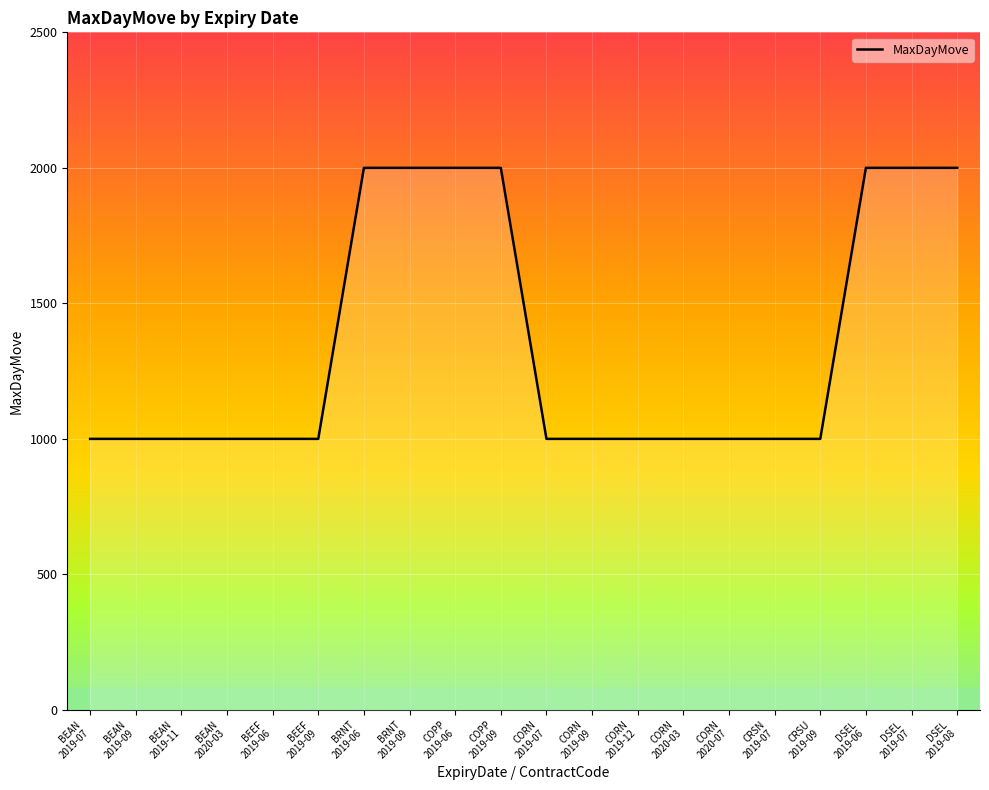

Count the values in the range 1000 to 2000.

20